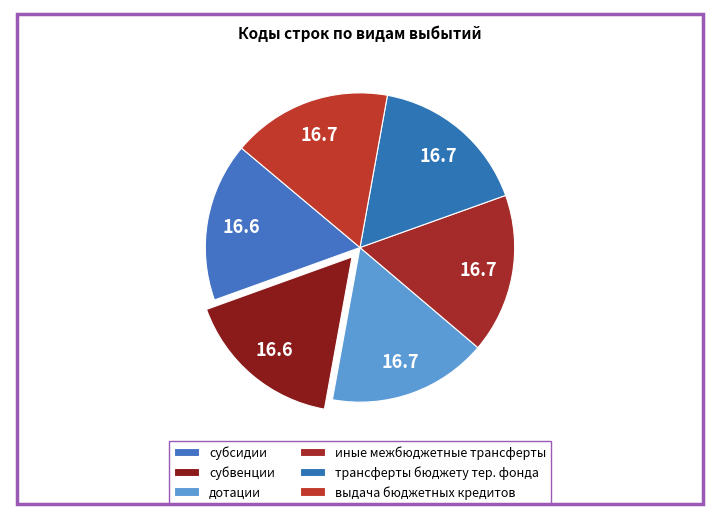

Rank the categories by value from lowest to highest.

субсидии, субвенции, дотации, иные межбюджетные трансферты, трансферты бюджету территориального фонда, выдача бюджетных кредитов другим бюджетам